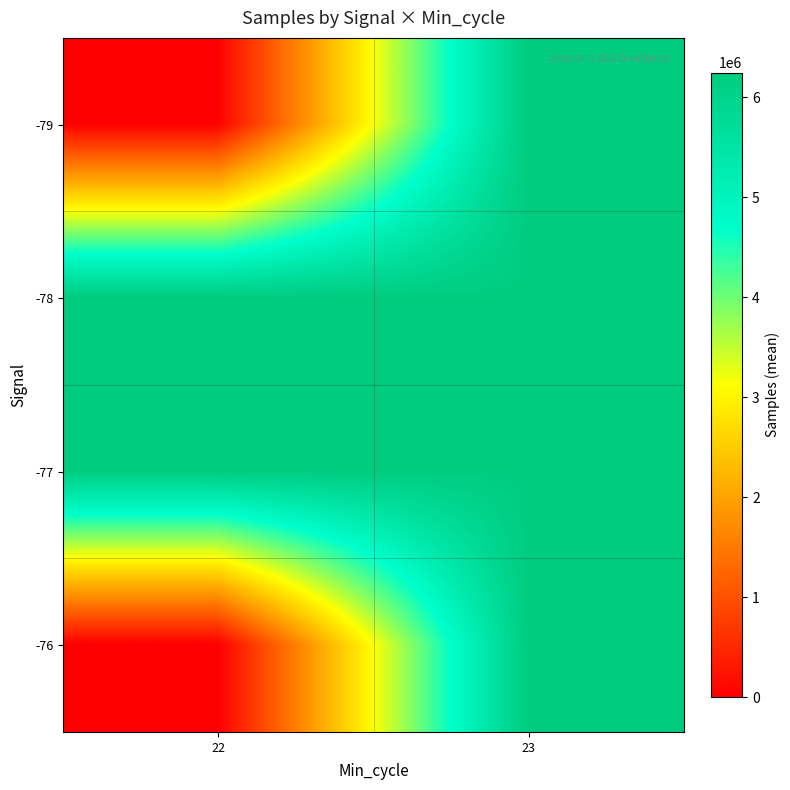

What is the total value across all series at 23?

24890006.2